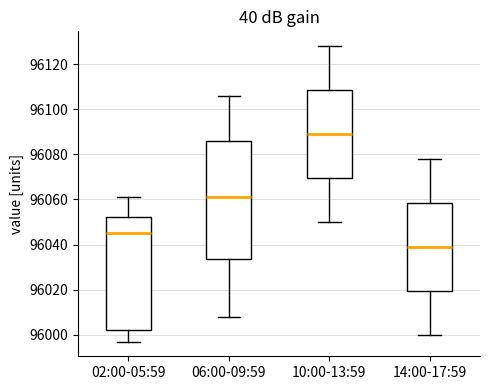

Reading left to right, transcribe this box plot: for each box, give where its median line is, the range the box spans, and where its two whiskers end, as read against the y-axis. The values are not printed on the chart, so give them approximately, as read against the axis.

02:00-05:59: median 96046, box 96002 to 96052, whiskers 95998 to 96062
06:00-09:59: median 96062, box 96034 to 96086, whiskers 96008 to 96106
10:00-13:59: median 96090, box 96070 to 96108, whiskers 96050 to 96128
14:00-17:59: median 96040, box 96020 to 96058, whiskers 96000 to 96078